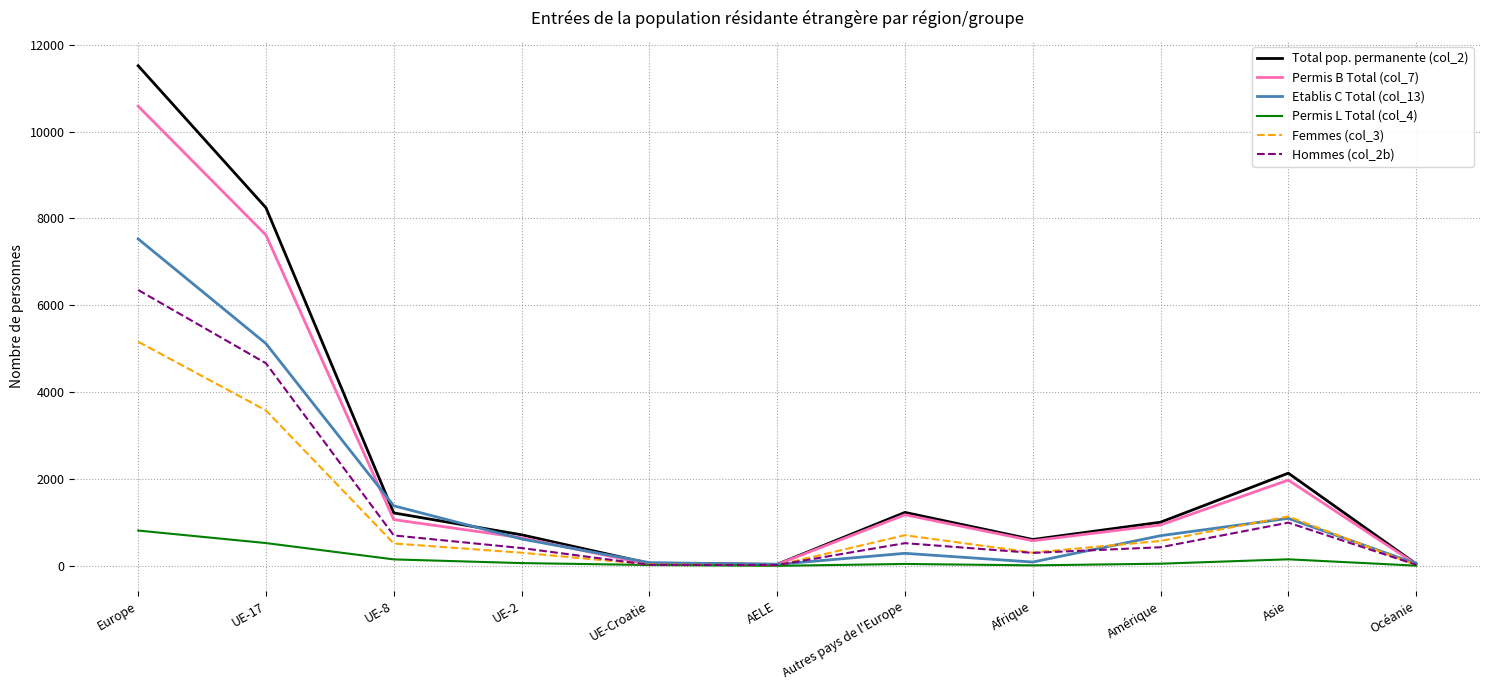

What is the sum of all Permis L Total (col_4) values?

1856